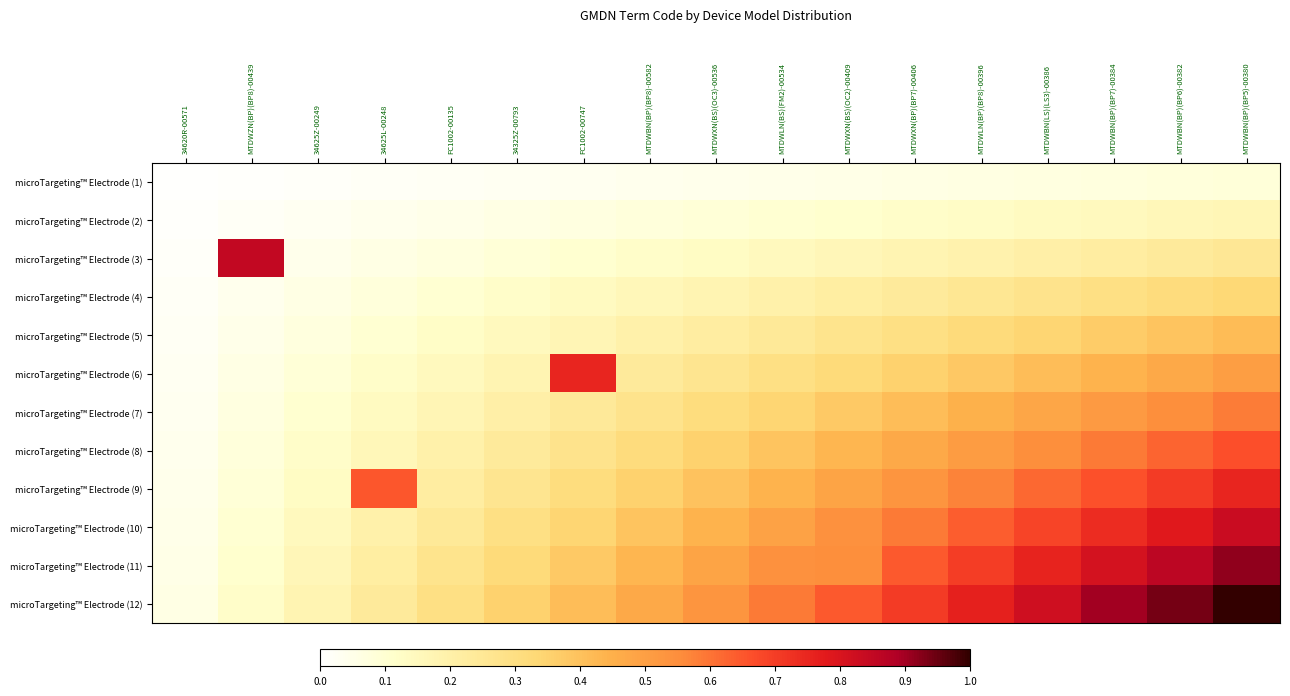

Which series has the largest total across all categories?

microTargeting™ Electrode (12)